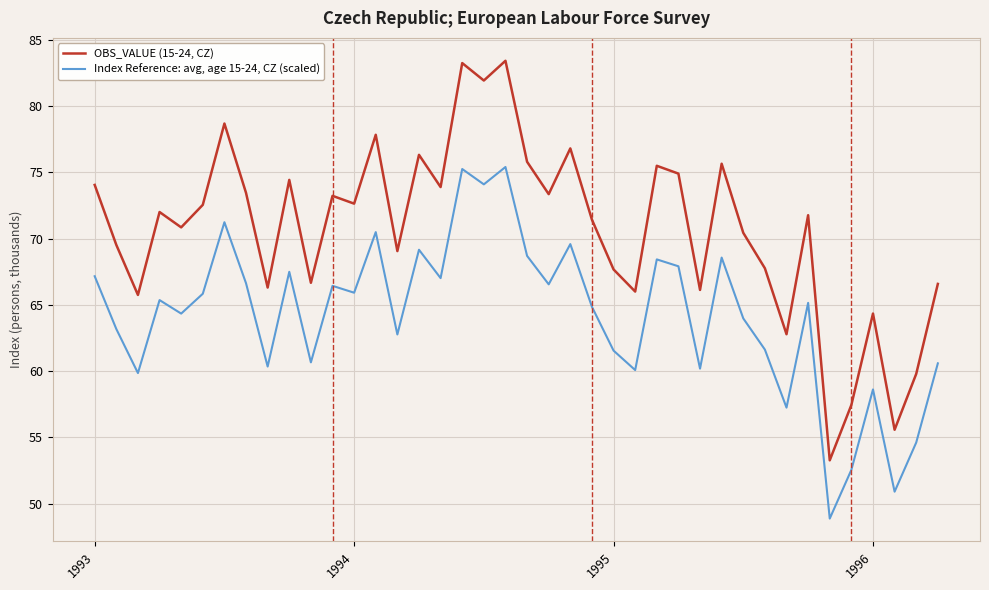

What is the smallest value displayed?

48.9